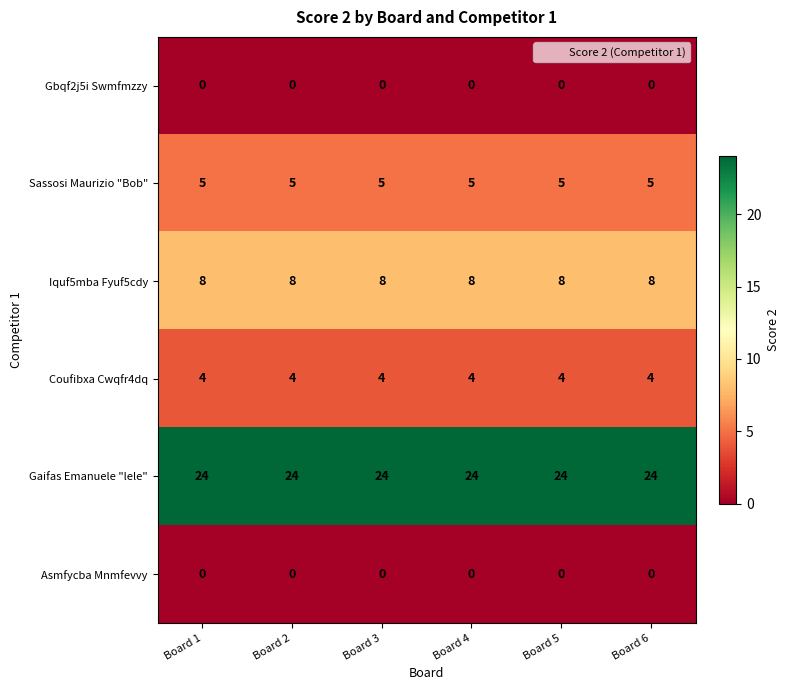

What is the total value across all series at Board 3?

41